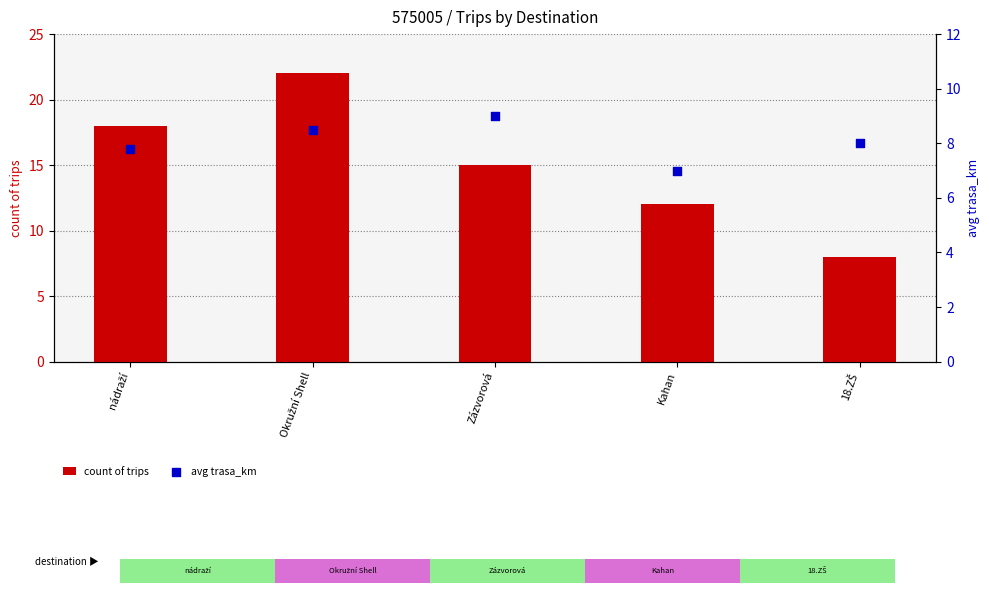

Which series has the widest spread of Y values?

count of trips